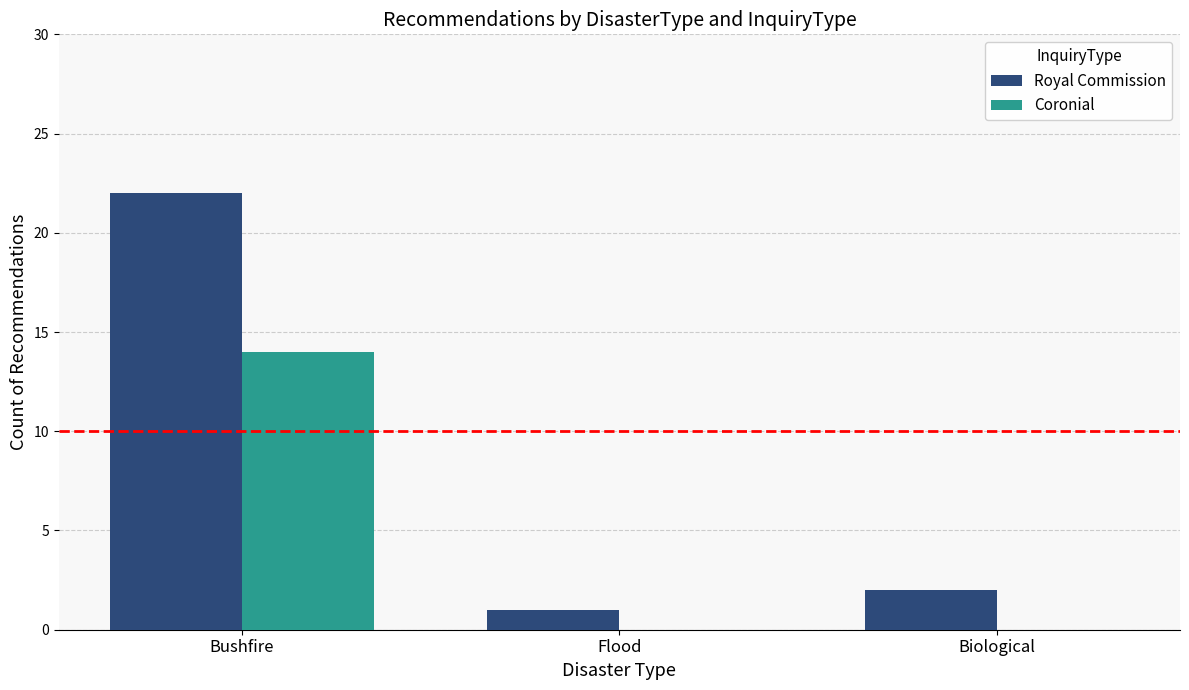

Reading right to left, list all the values displayed in this chart.

Royal Commission: Biological=2	Flood=1	Bushfire=22
Coronial: Biological=0	Flood=0	Bushfire=14